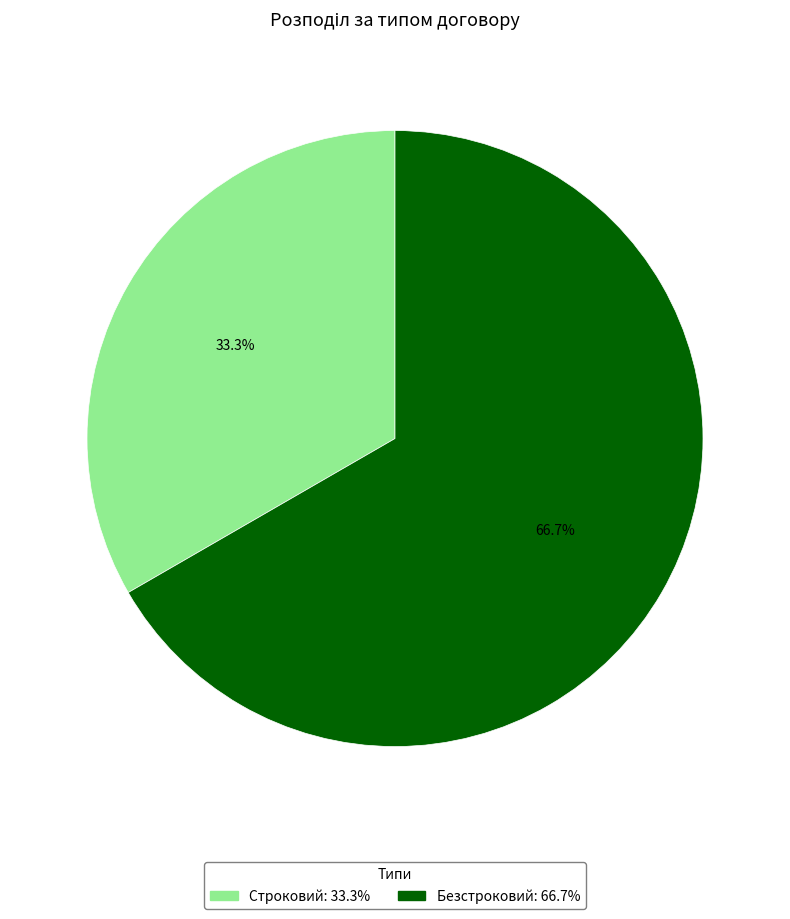

What is the largest slice in the pie chart?

Безстроковий